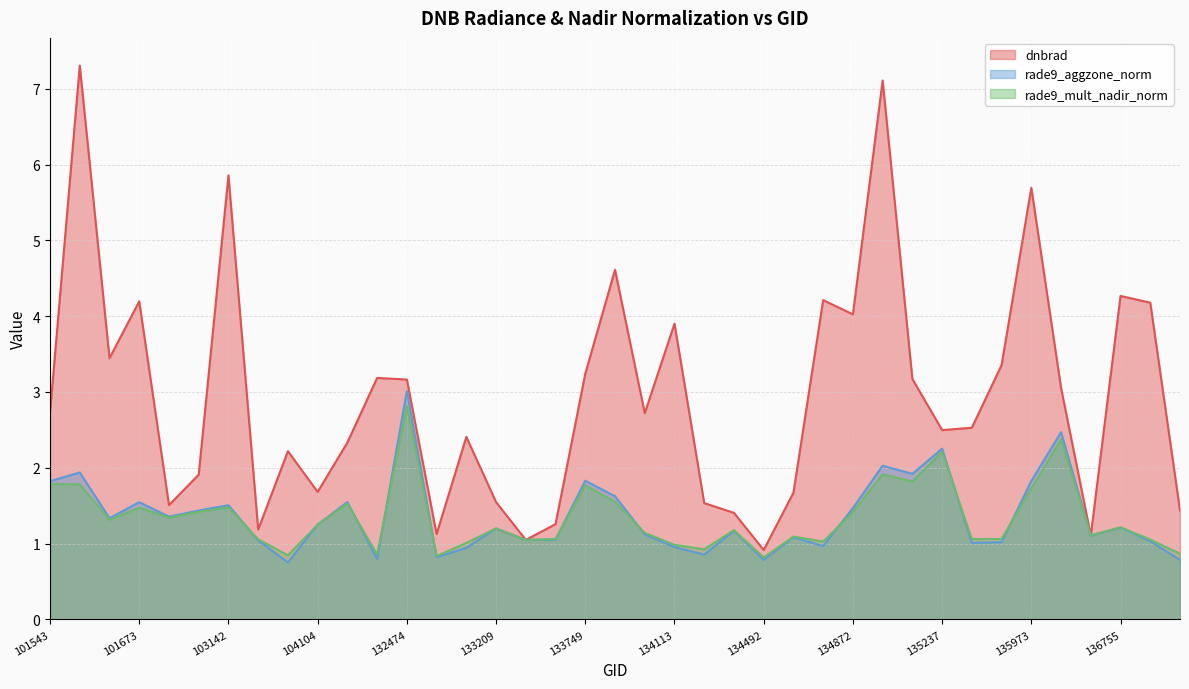

How many lines are shown in the chart?

3